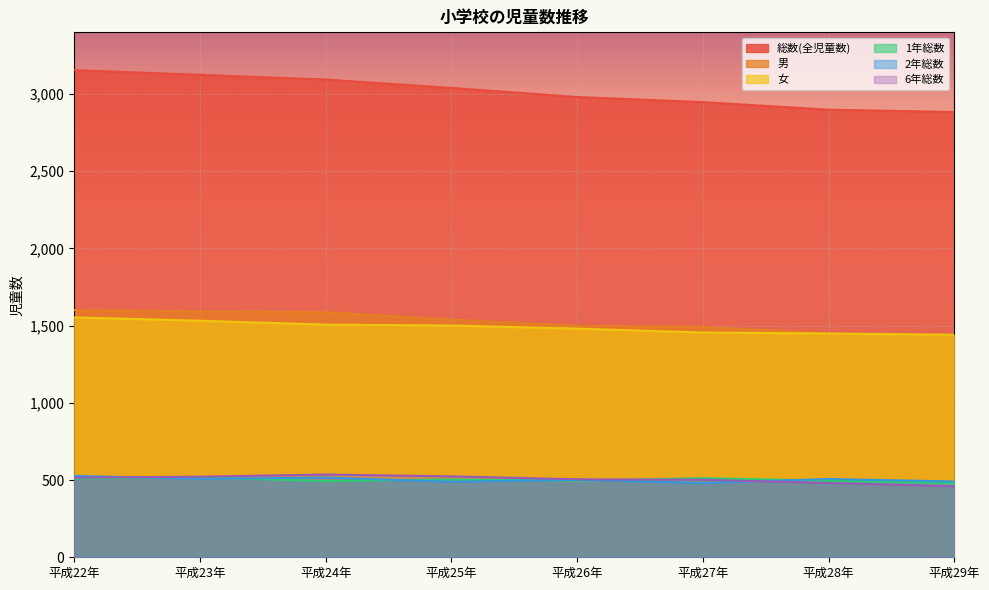

Is it true that 総数(全児童数) equals 5613 at 平成23年?

False